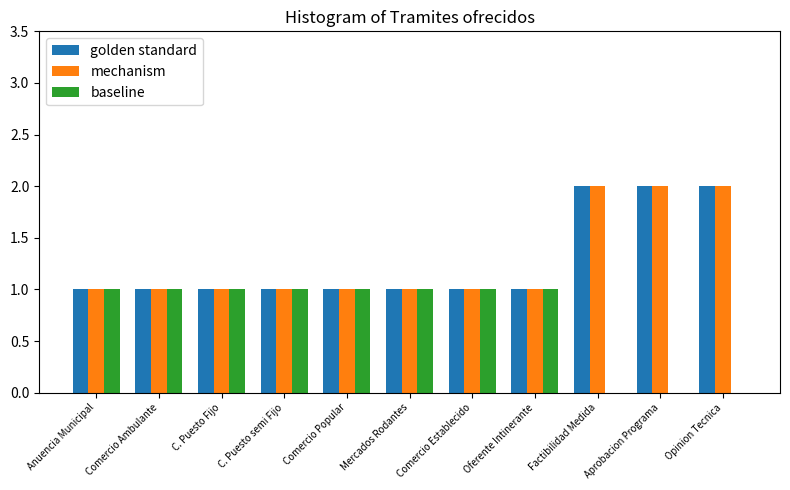

How many distinct data groups are displayed?

3